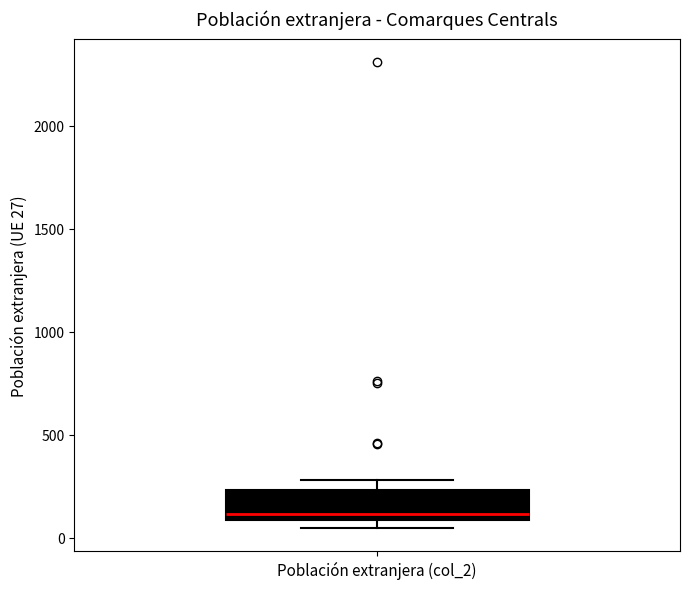

Where is the upper edge of the box for Población extranjera (col_2) on the y-axis? The values are not printed on the chart, so give them approximately, as read against the axis.

250